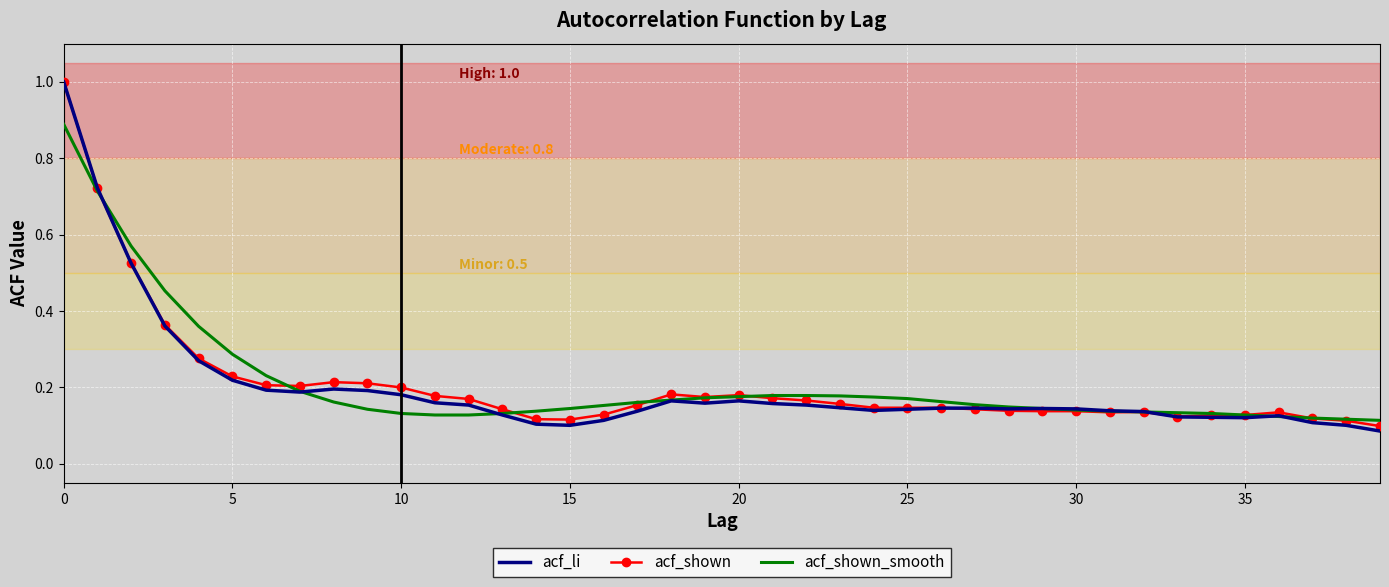

What are all the series names shown in the legend?

acf_li, acf_shown, acf_shown_smooth